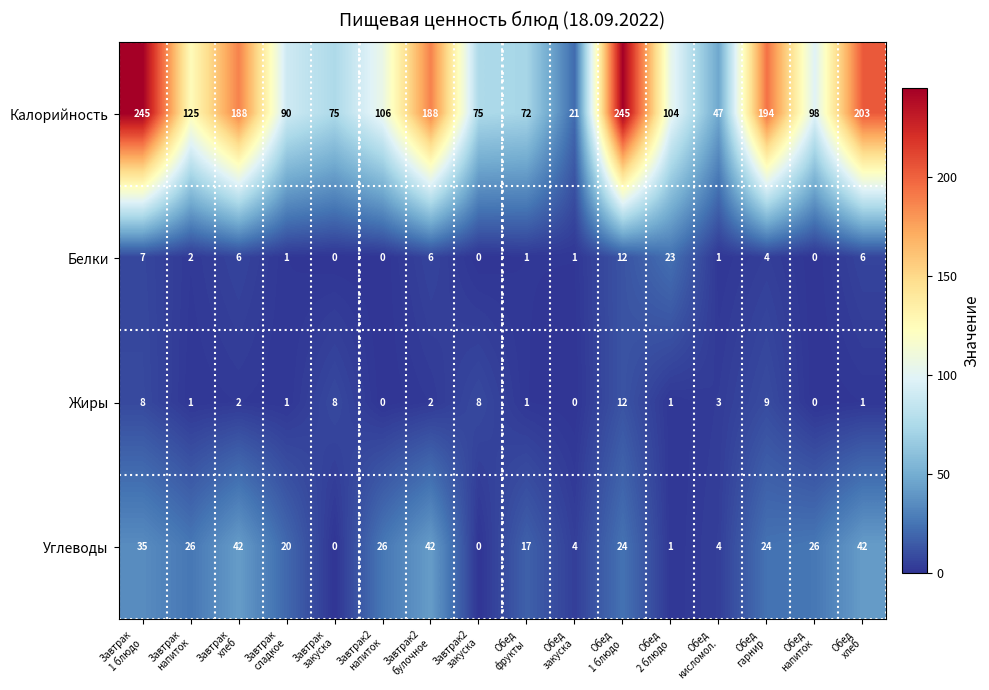

What is the highest value of the Белки series?

23